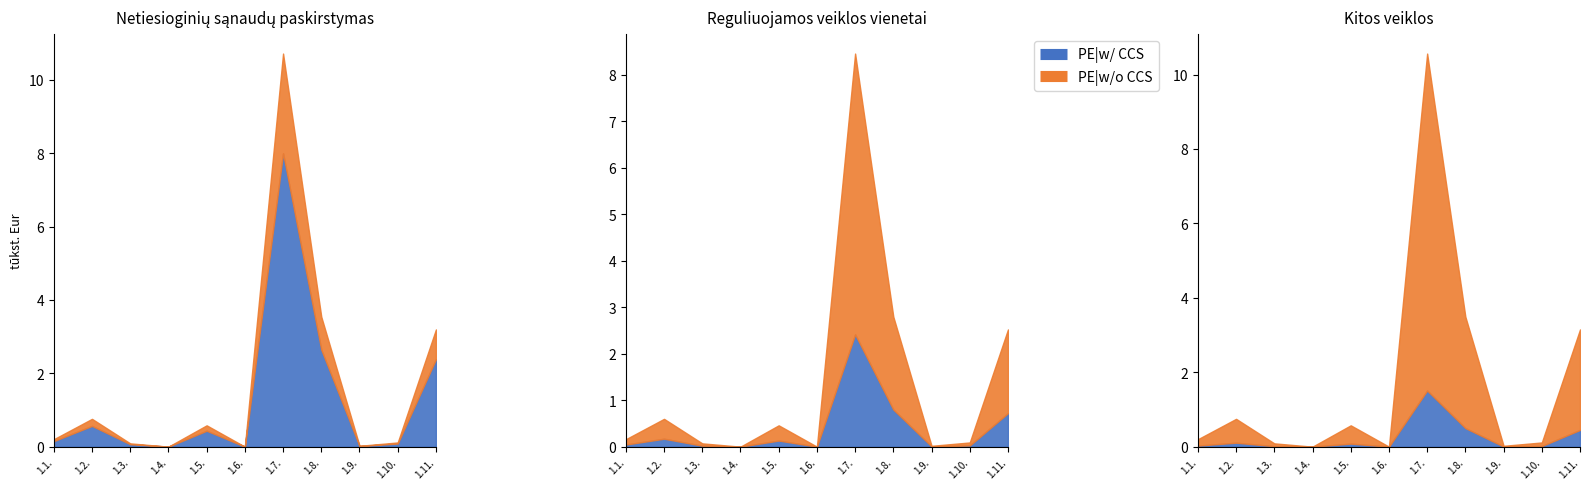

In III.2. valymas (col_7), how many points are higher than both neighbors (excluding endpoints)?

3